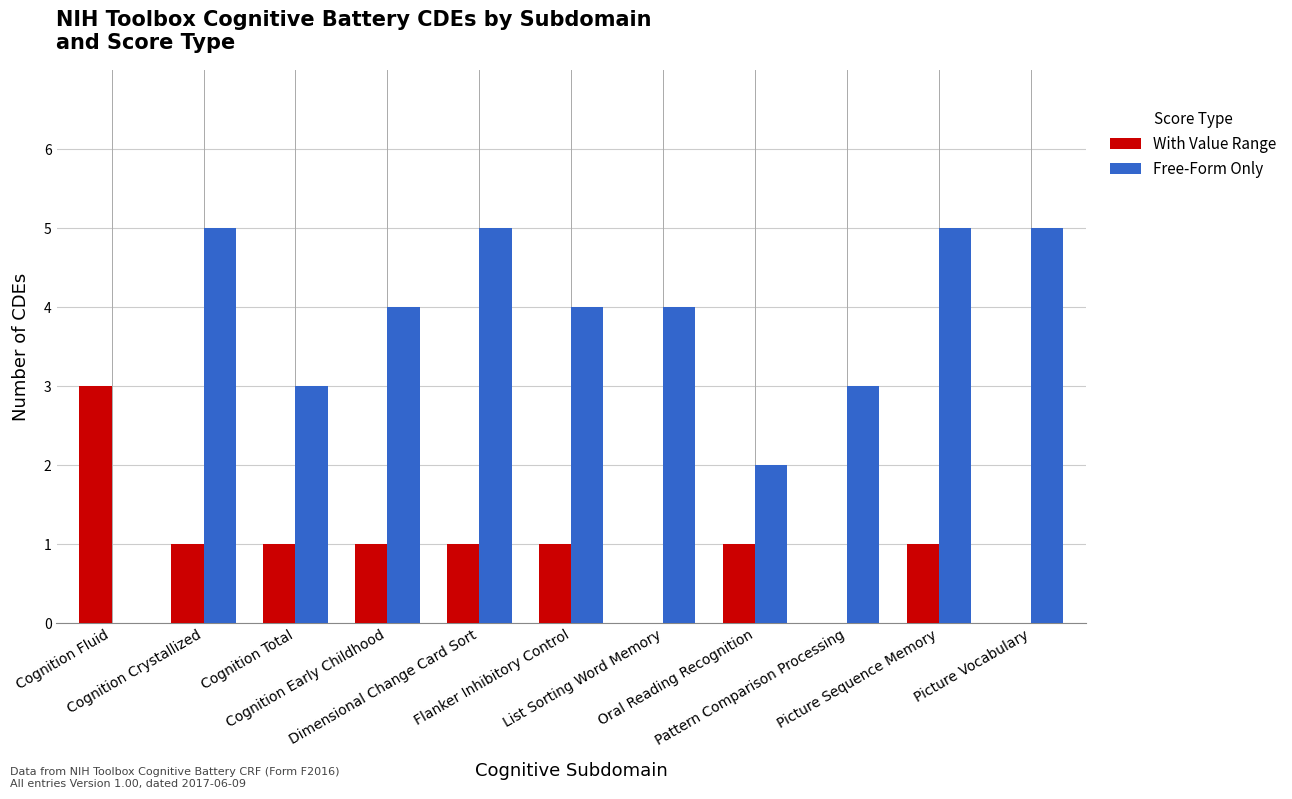

What are all the series names shown in the legend?

With Value Range, Free-Form Only